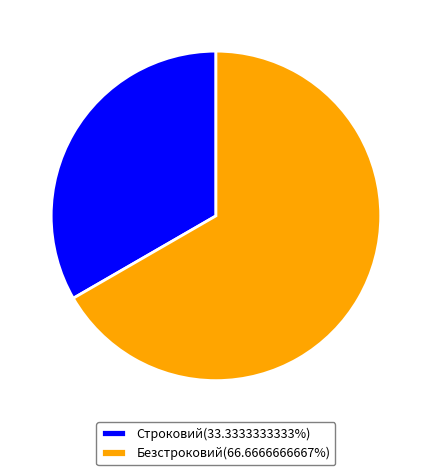

Which slice represents more than half of the pie?

Безстроковий